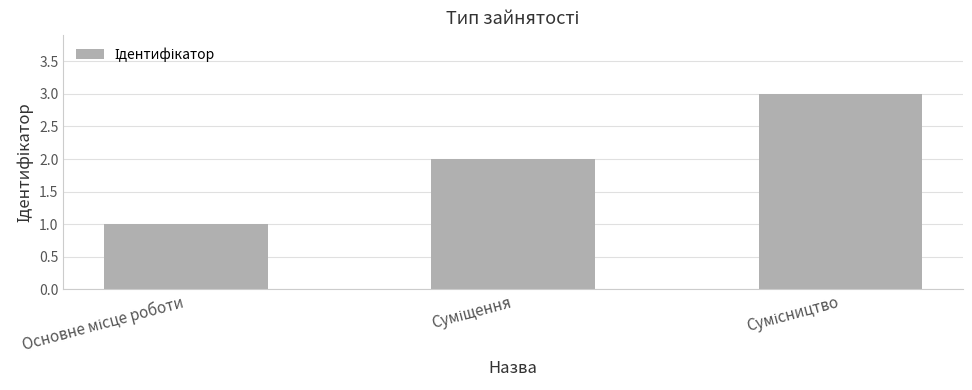

What is the greatest value displayed?

3